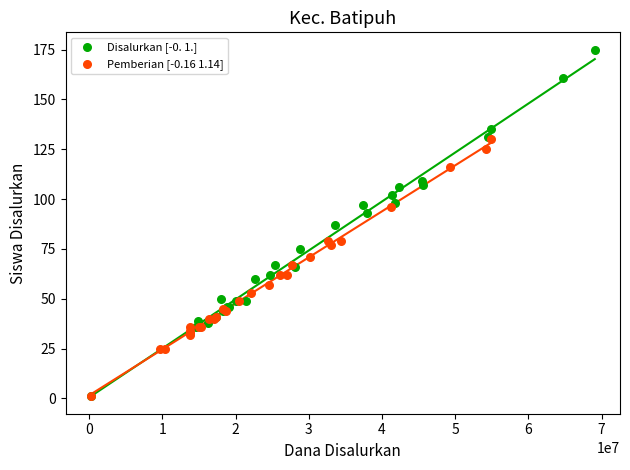

Which series reaches the maximum Y coordinate?

Disalurkan [-0. 1.]